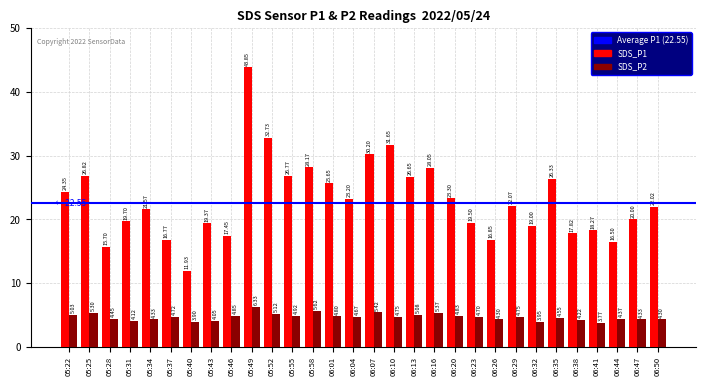

What is the total value across all series at 06:07?

35.6